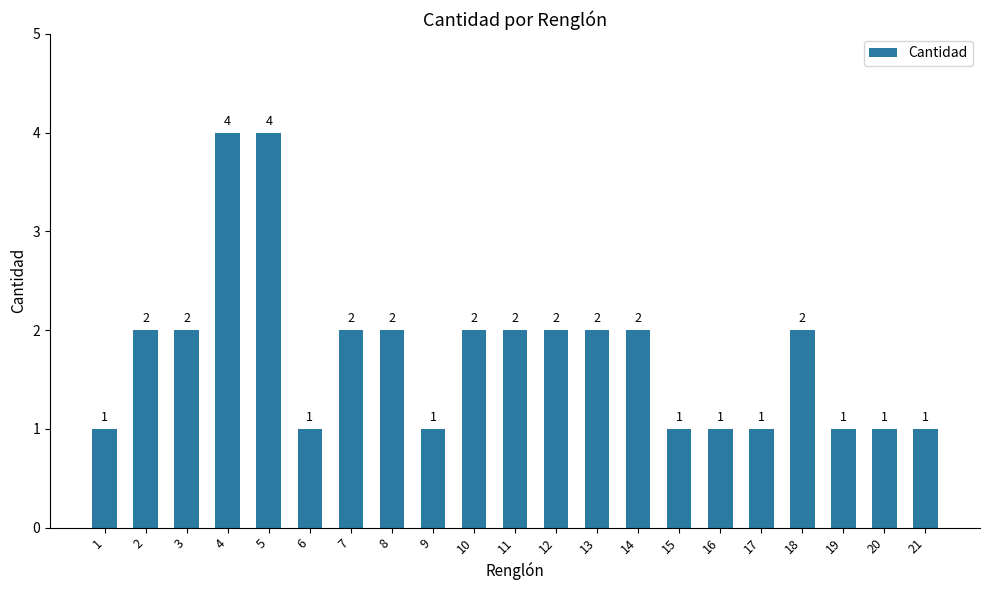

Are the bars grouped side by side (vs. stacked)?

No